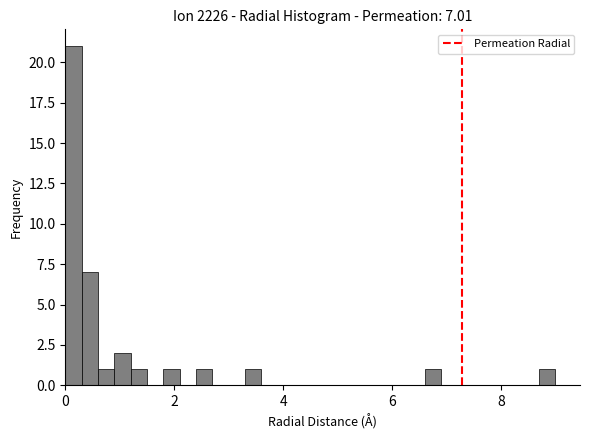

Read against the x-axis, roughly where is the centre of the tallest bar?

0.2